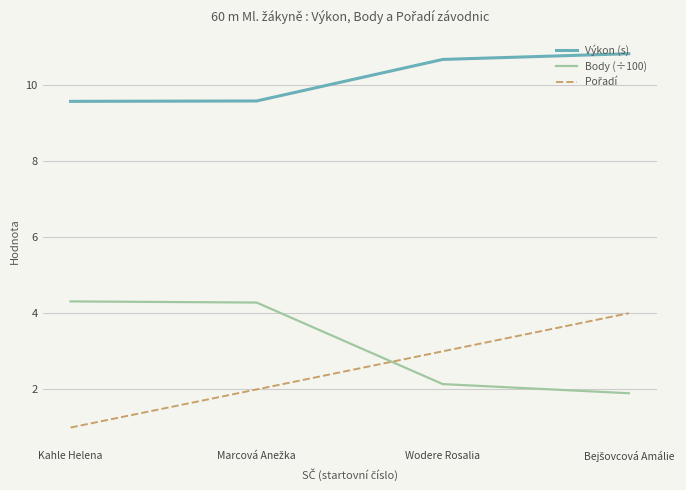

What is the maximum value shown in the chart?

10.8